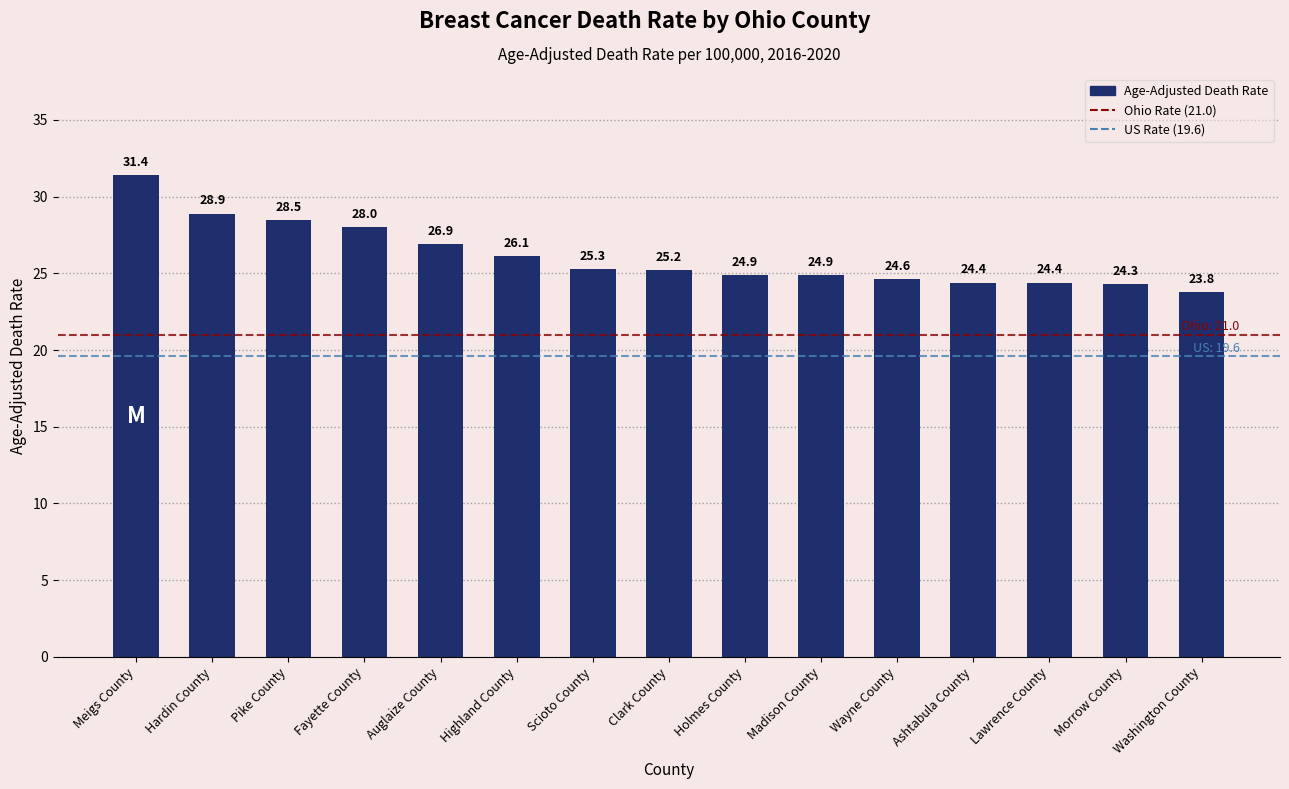

What is the label of the 14th bar from the right?

Hardin County